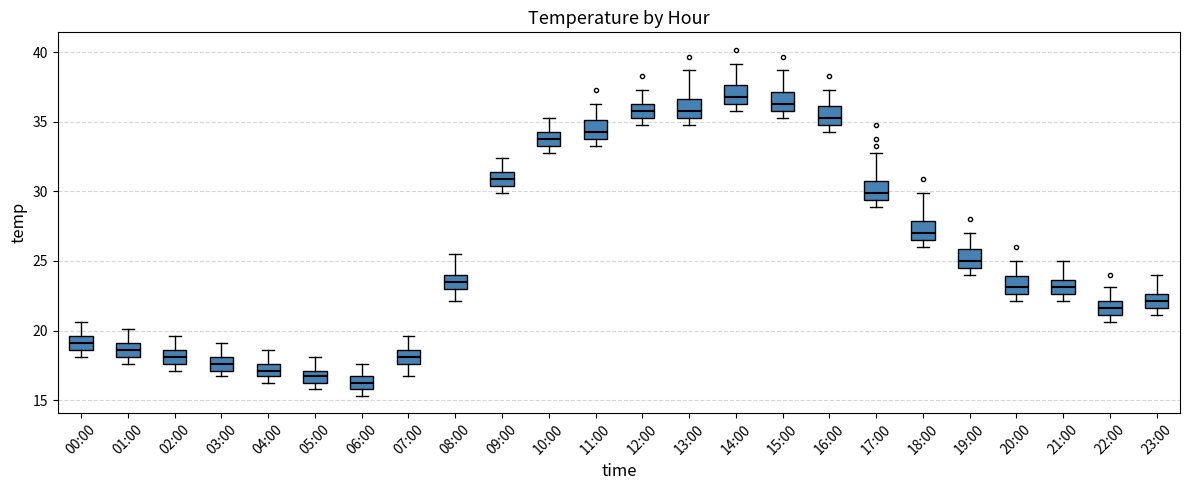

Which box's median line is the lowest?

06:00